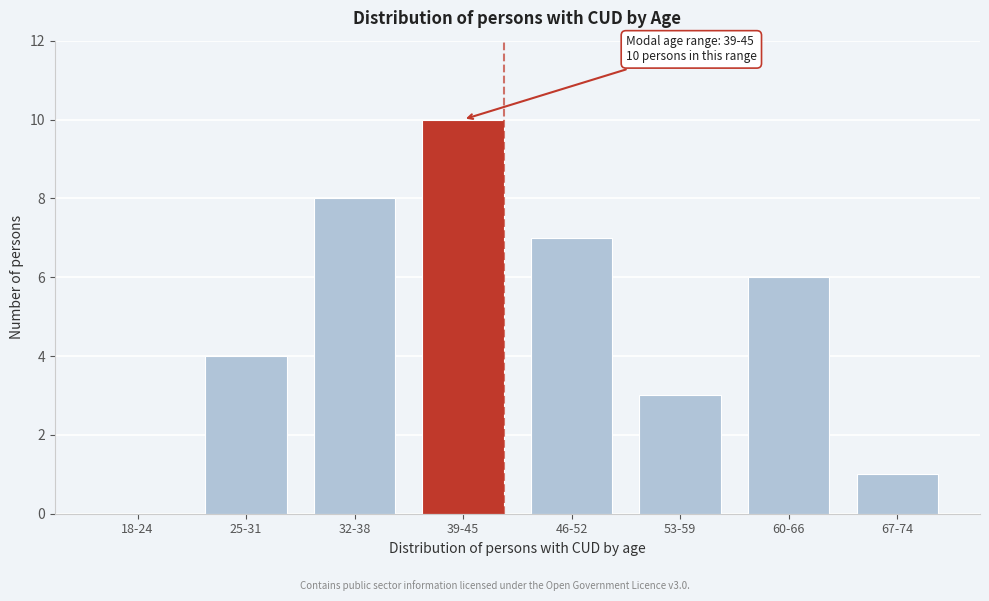

Reading left to right, extract all data points from this chart.

18-24=0	25-31=4	32-38=8	39-45=10	46-52=7	53-59=3	60-66=6	67-74=1